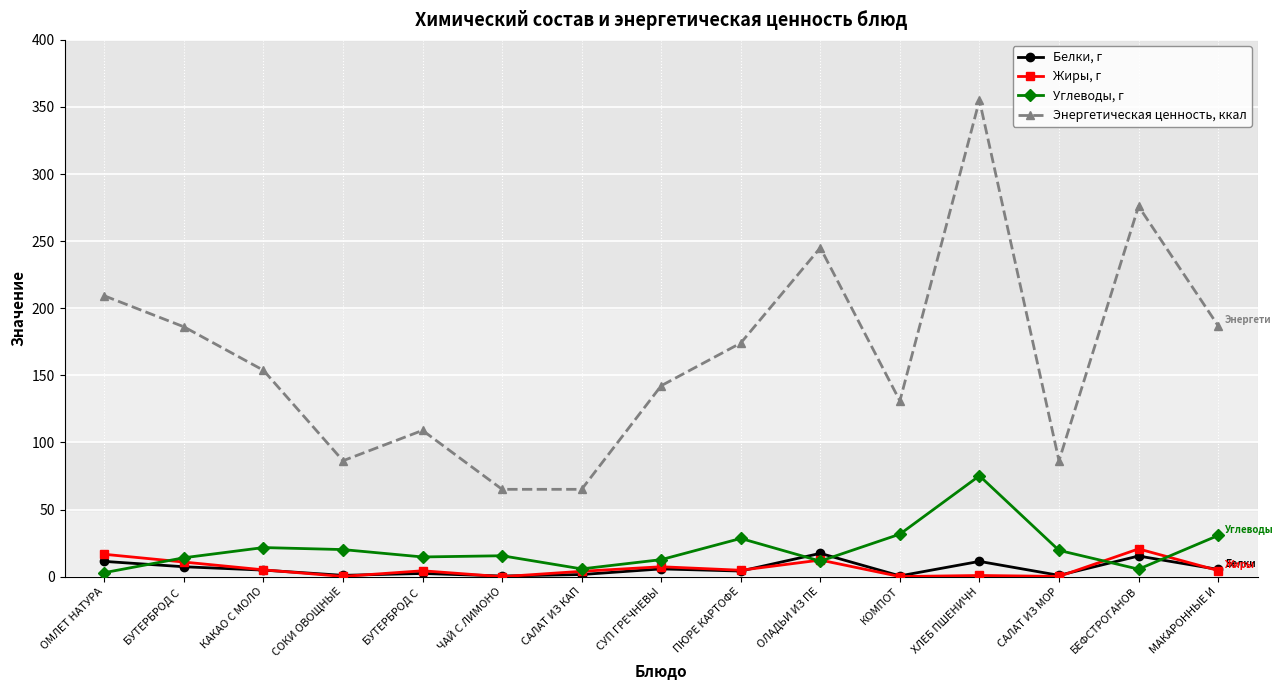

How many distinct data groups are displayed?

4